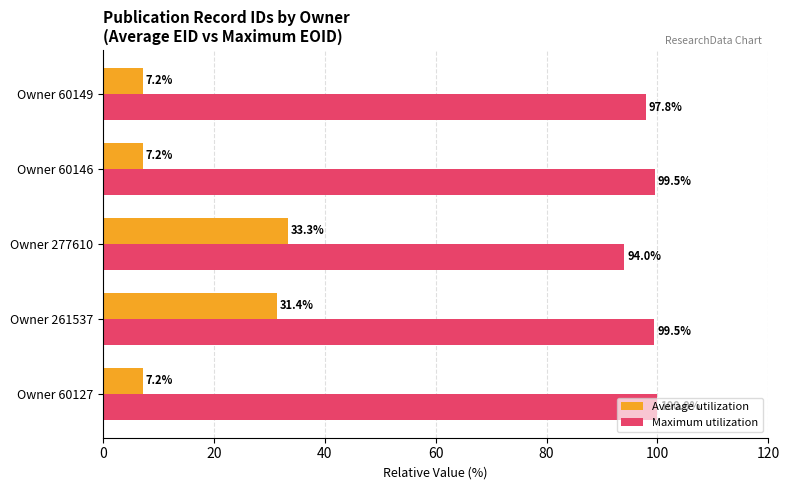

At which category is the sum across all series the highest?

Owner 261537